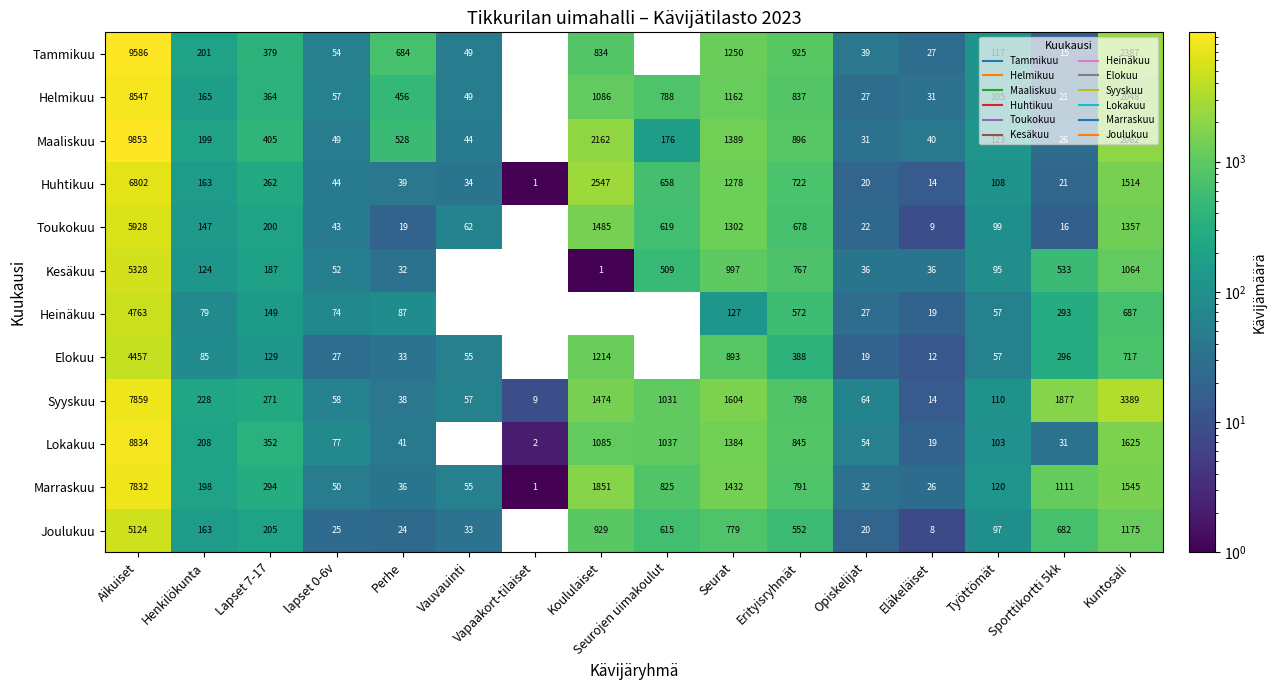

What is the spread (max minus min) of values at lapset 0-6v?

52